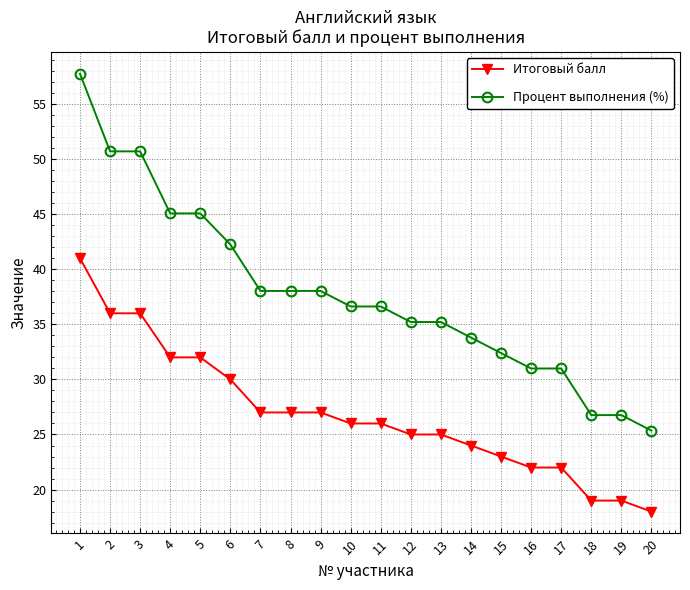

How many series are shown in this chart?

2